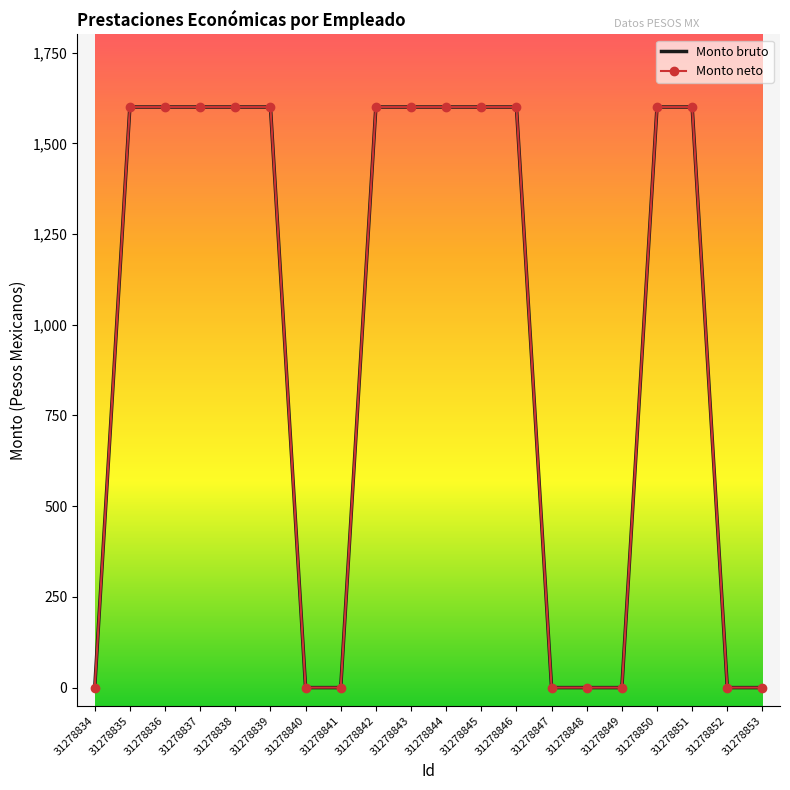

How many data points in Monto bruto are less than 1600?

8